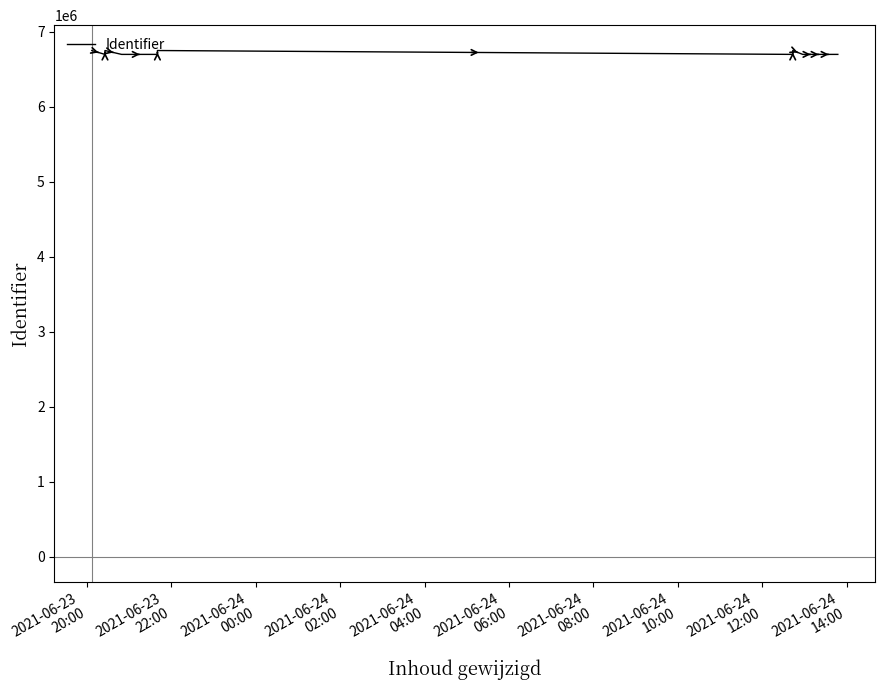

How many data points are above 6700438?

5